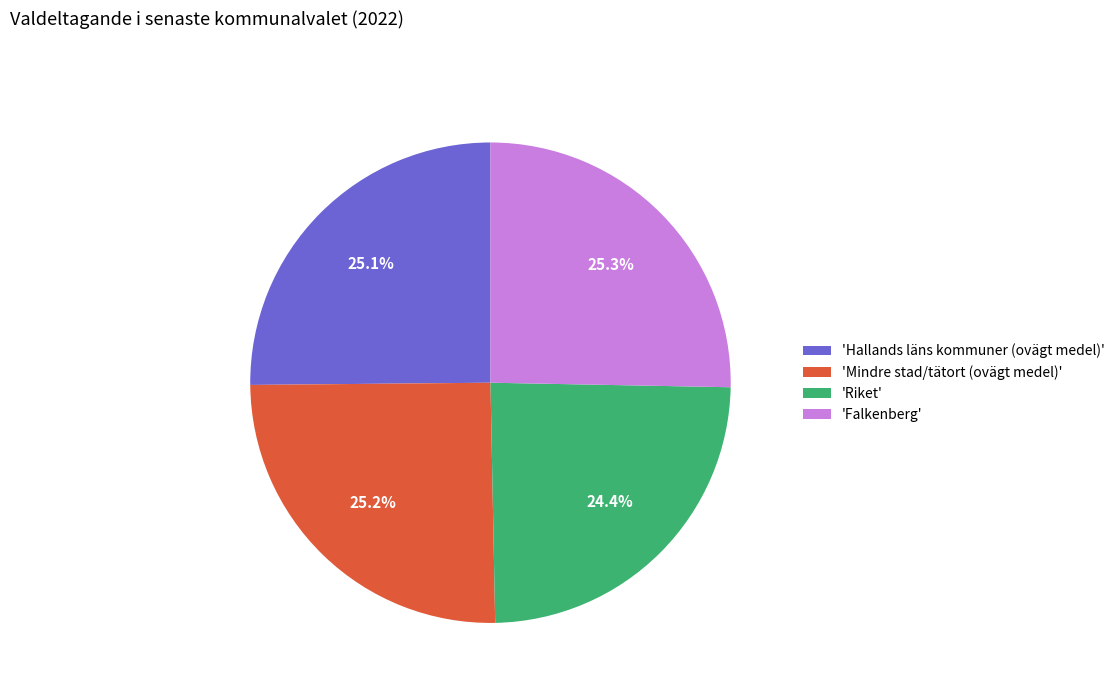

What is the smallest slice in the pie chart?

'Riket'